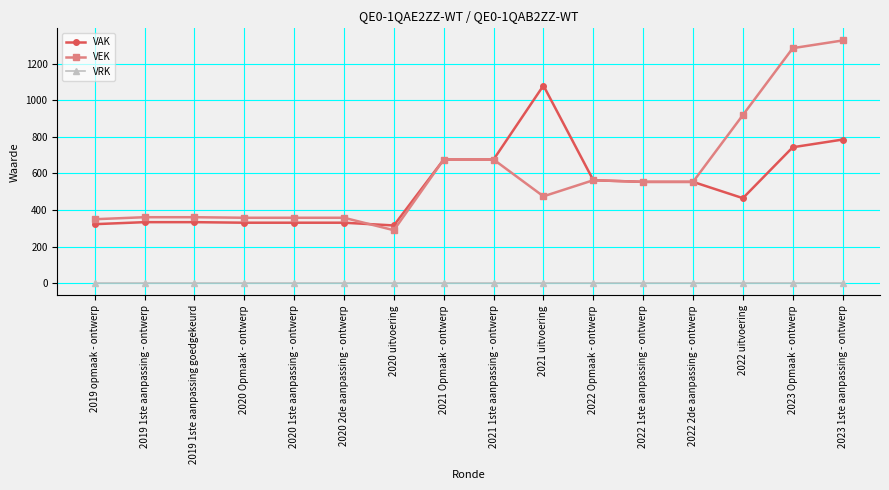

What is the difference between the VEK values at 2023 1ste aanpassing - ontwerp and 2019 1ste aanpassing goedgekeurd?

965